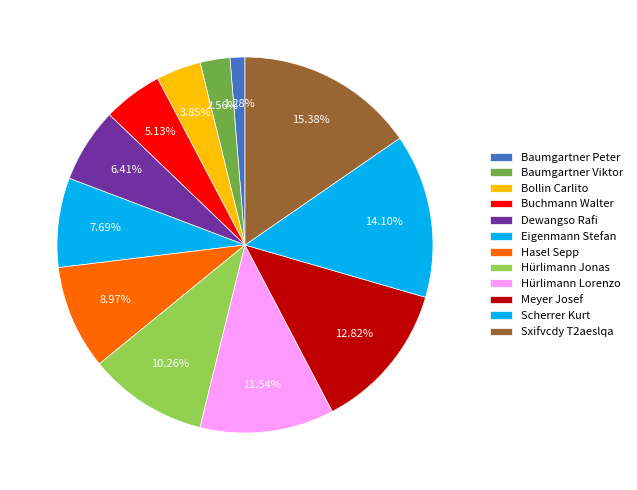

To the nearest percent, what is the combined percentage of Baumgartner Peter and Hürlimann Lorenzo?

13%